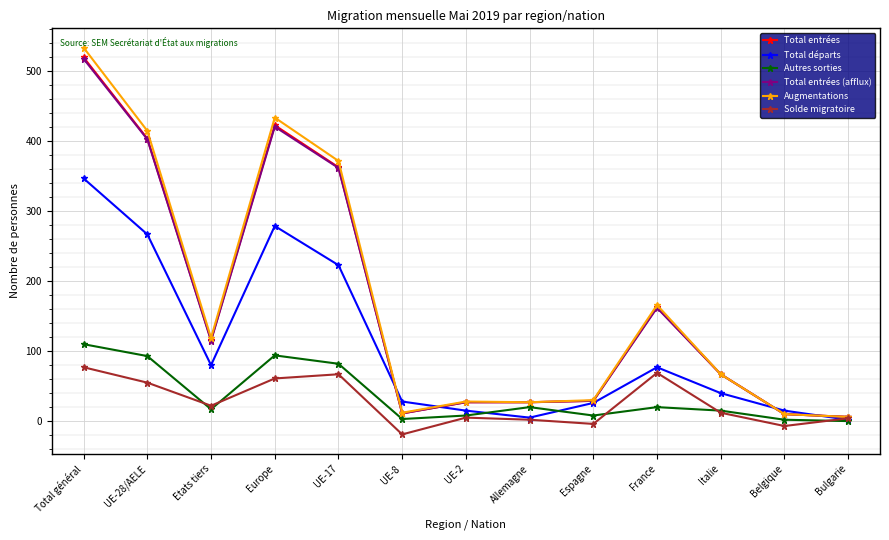

At how many categories does at least one series exceed 95?

6